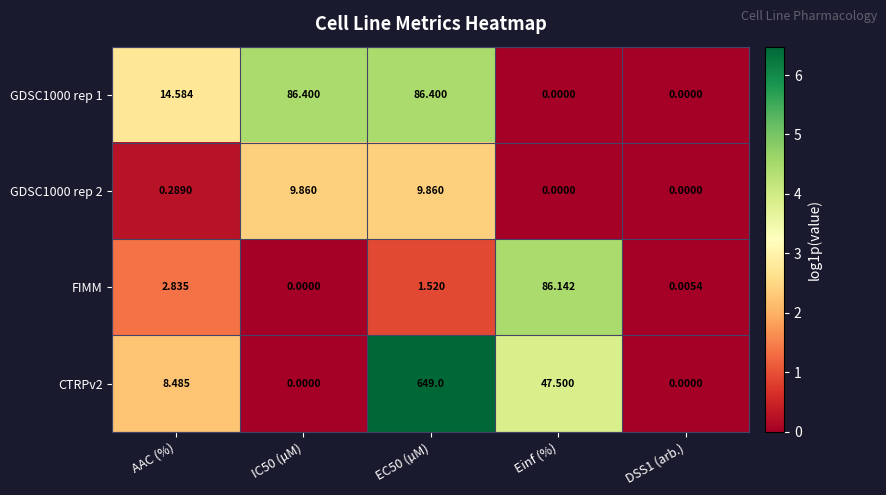

Is the value of FIMM at EC50 (µM) greater than the value of CTRPv2 at DSS1 (arb.)?

Yes